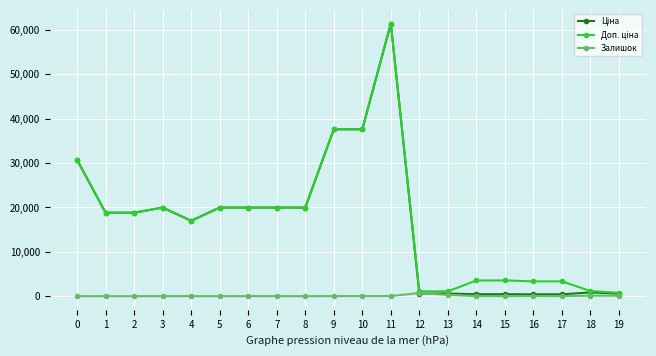

At which category is the sum across all series the highest?

11